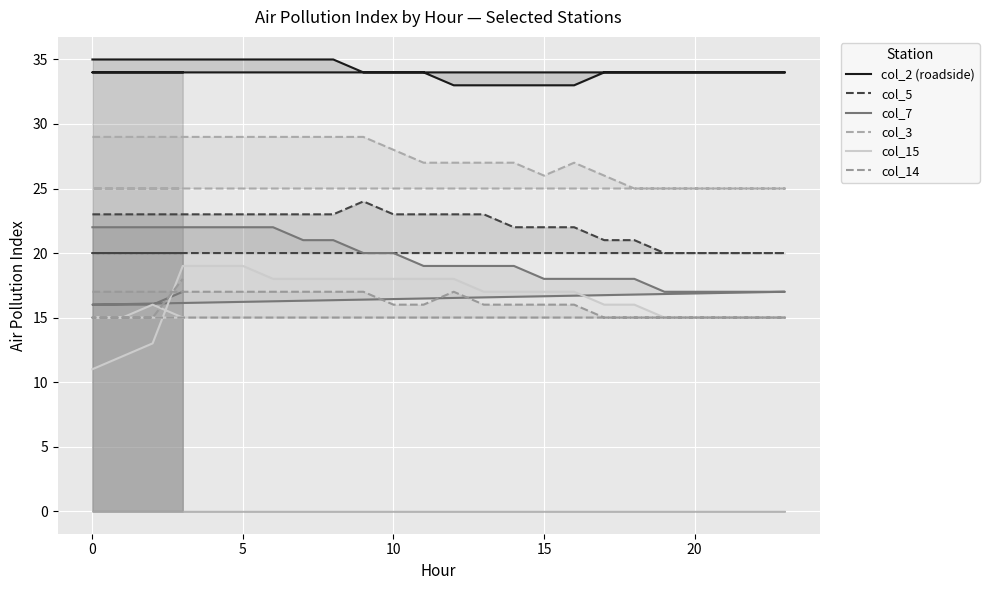

At 9, list the series in order from smallest to largest.

col_14, col_15, col_7, col_5, col_3, col_2 (roadside)